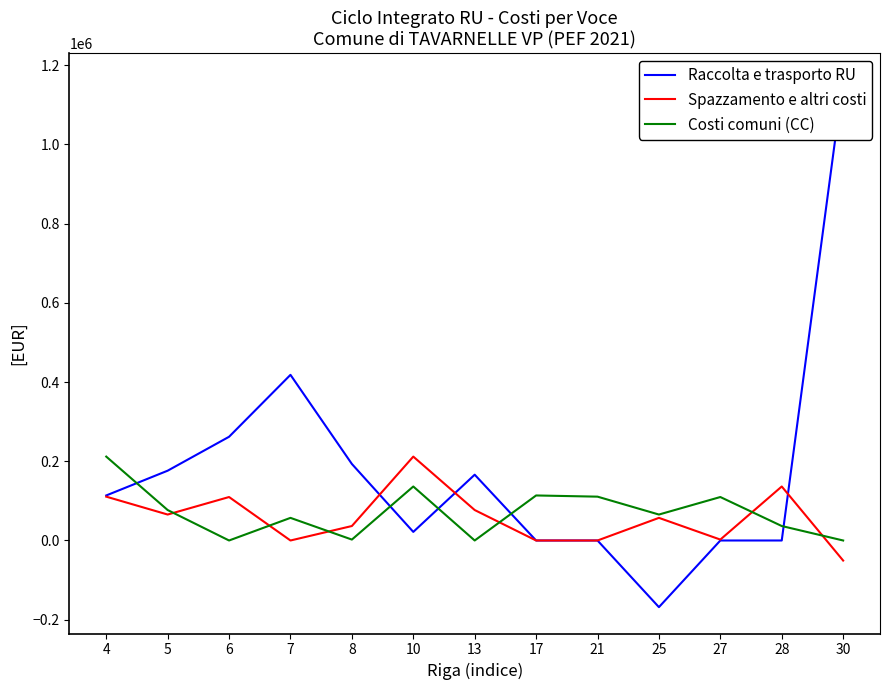

In Raccolta e trasporto RU, how many points are higher than both neighbors (excluding endpoints)?

2